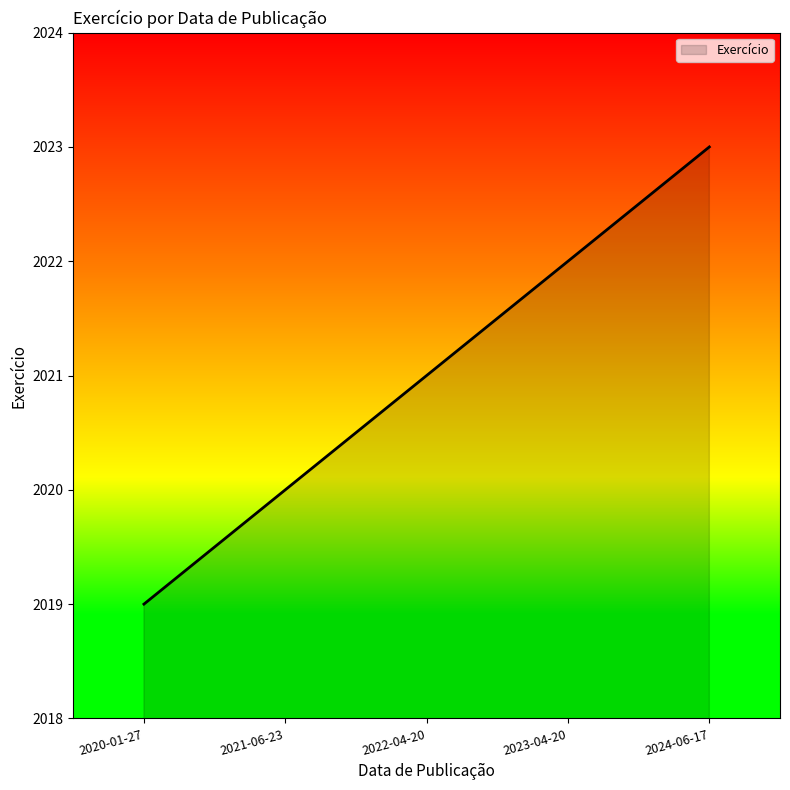

Count the number of categories in the chart.

5